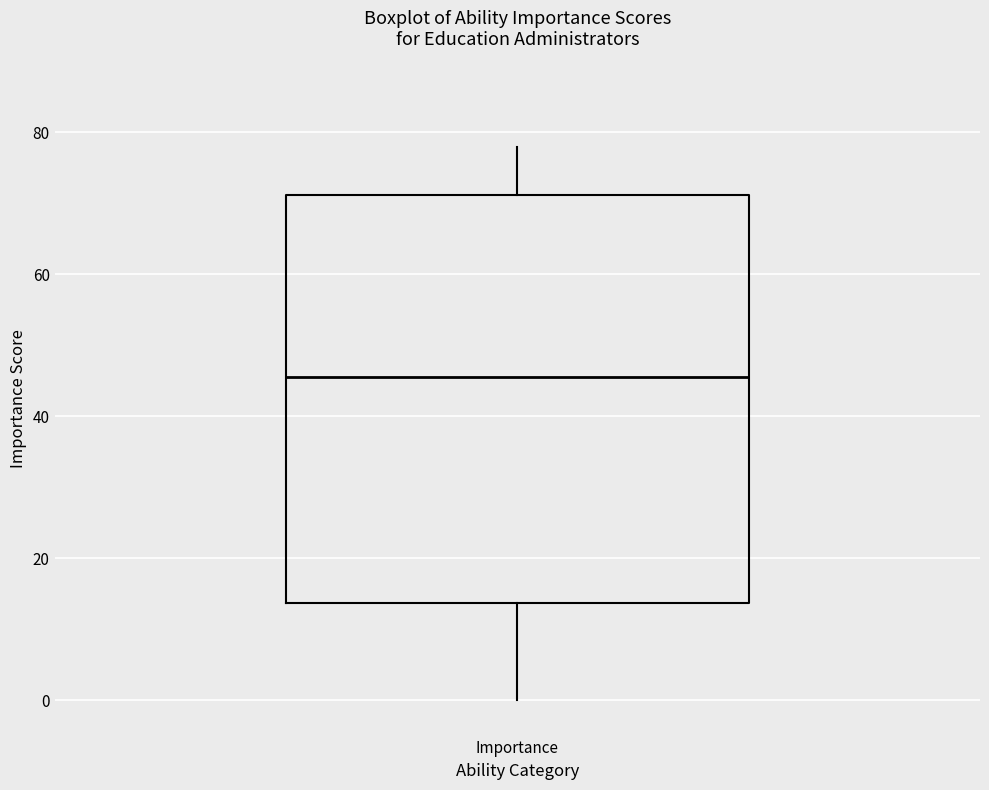

Read this box plot against the y-axis: the position of the median line, the range covered by the box, and the ends of both whiskers. The values are not printed on the chart, so give them approximately, as read against the axis.

median 46, box 14 to 72, whiskers 0 to 78